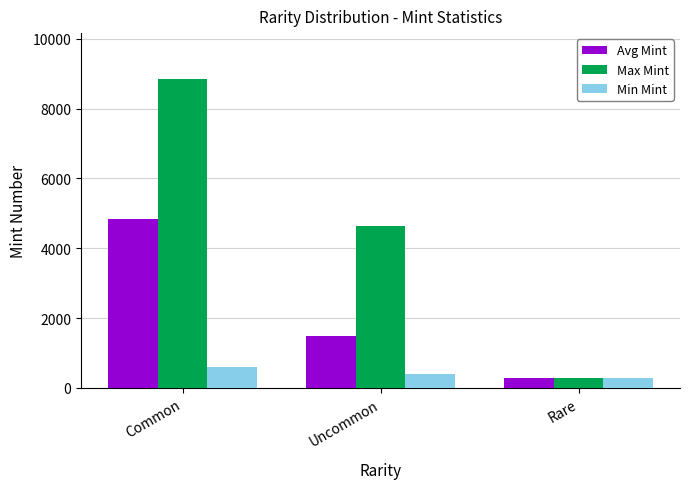

Reading left to right, what are all the values shown in this chart?

Avg Mint: Common=4840	Uncommon=1471	Rare=278
Max Mint: Common=8835	Uncommon=4645	Rare=278
Min Mint: Common=605	Uncommon=399	Rare=278